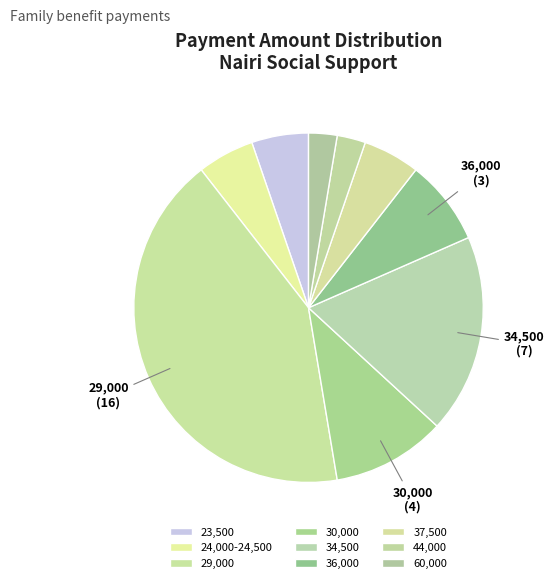

Count the number of slices in the pie.

9